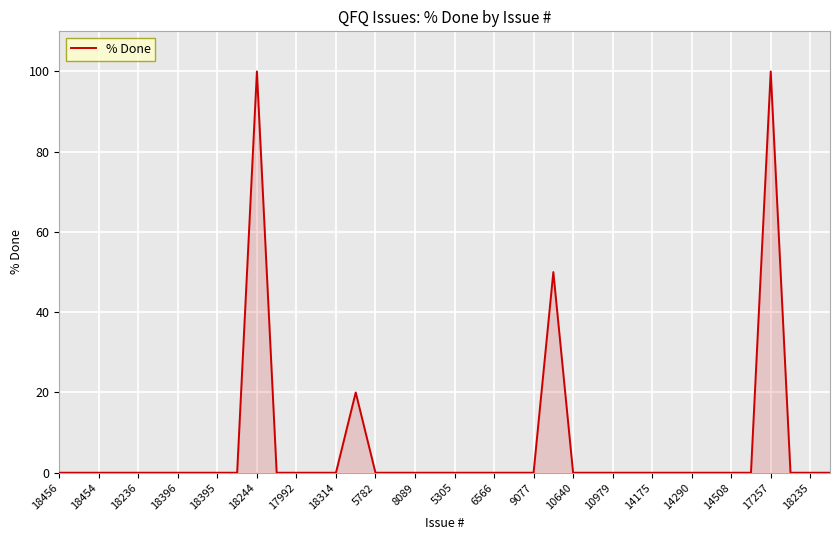

What is the greatest value displayed?

100